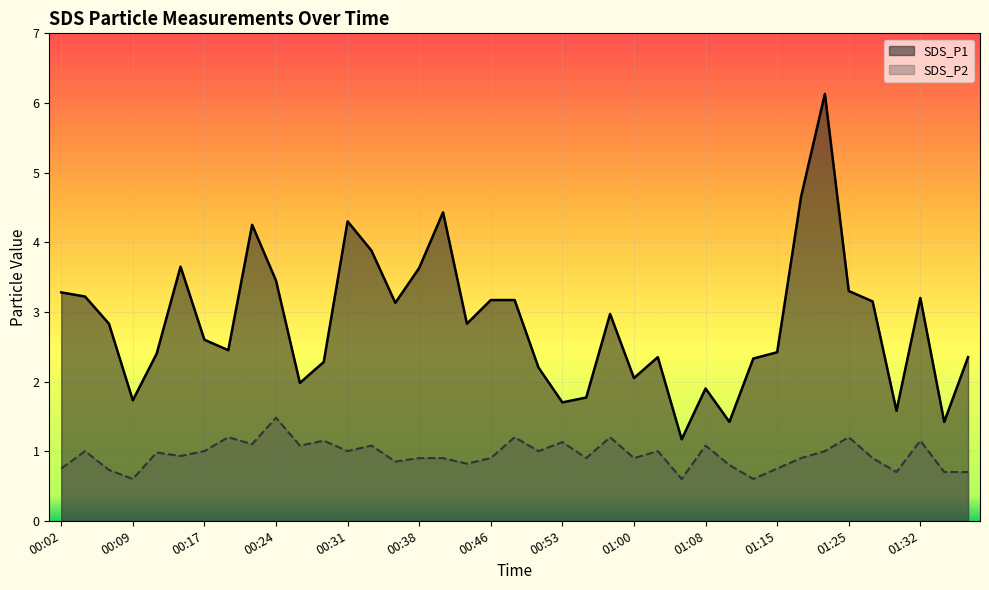

What is the sum of the SDS_P1 values at 00:26 and 01:15?

4.4